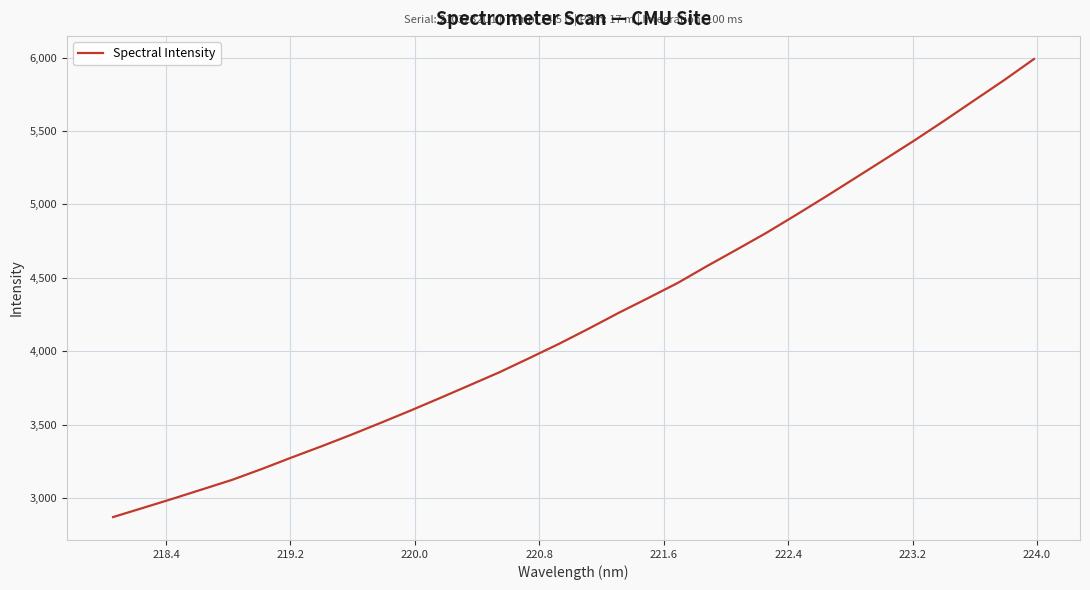

What is the difference between the maximum and minimum values?

3121.1